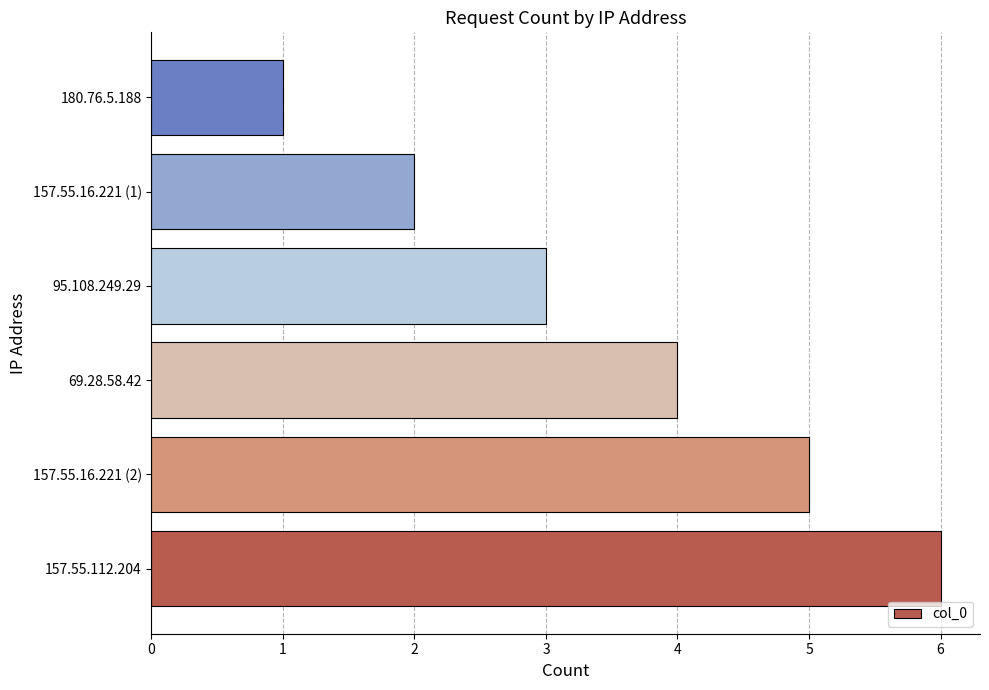

Is it true that the value at 180.76.5.188 is 1?

True